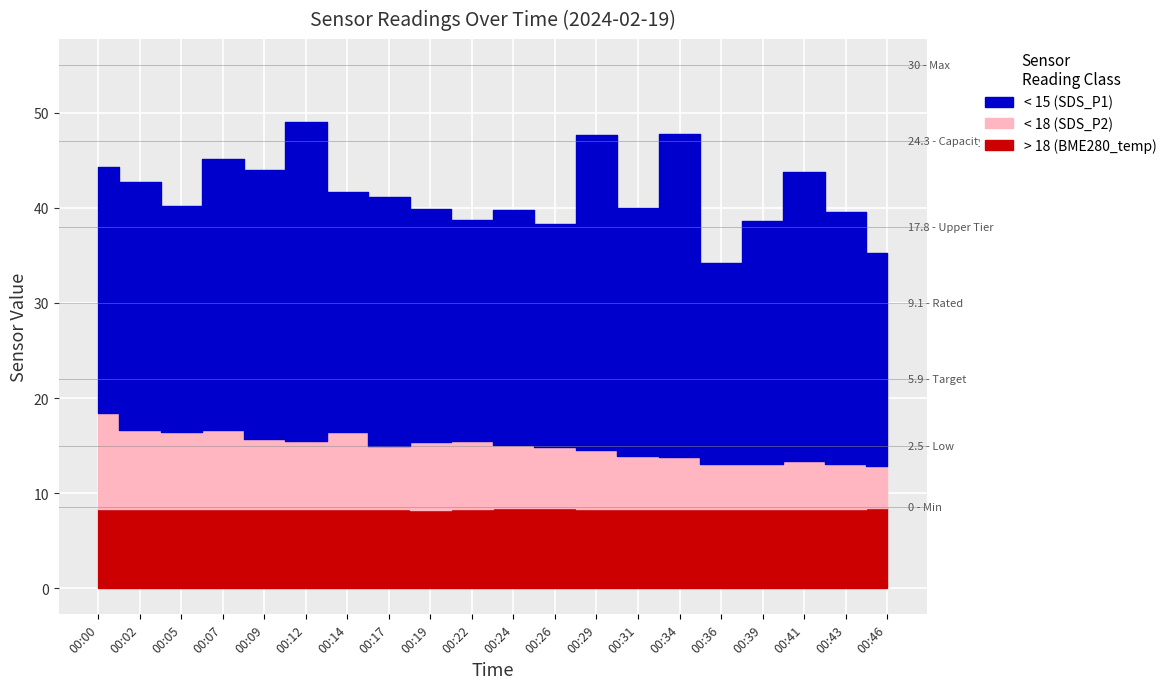

The value of SDS_P2 at 00:39 is 4.8. True or false?

True